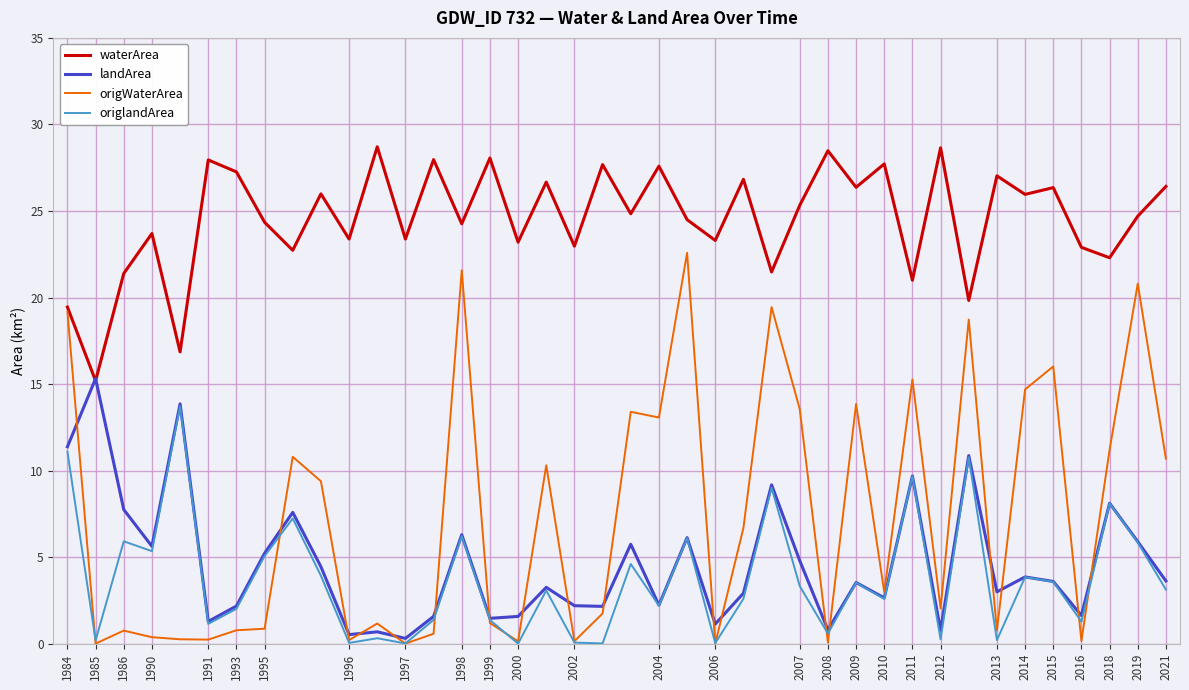

What is the maximum value shown in the chart?

28.7